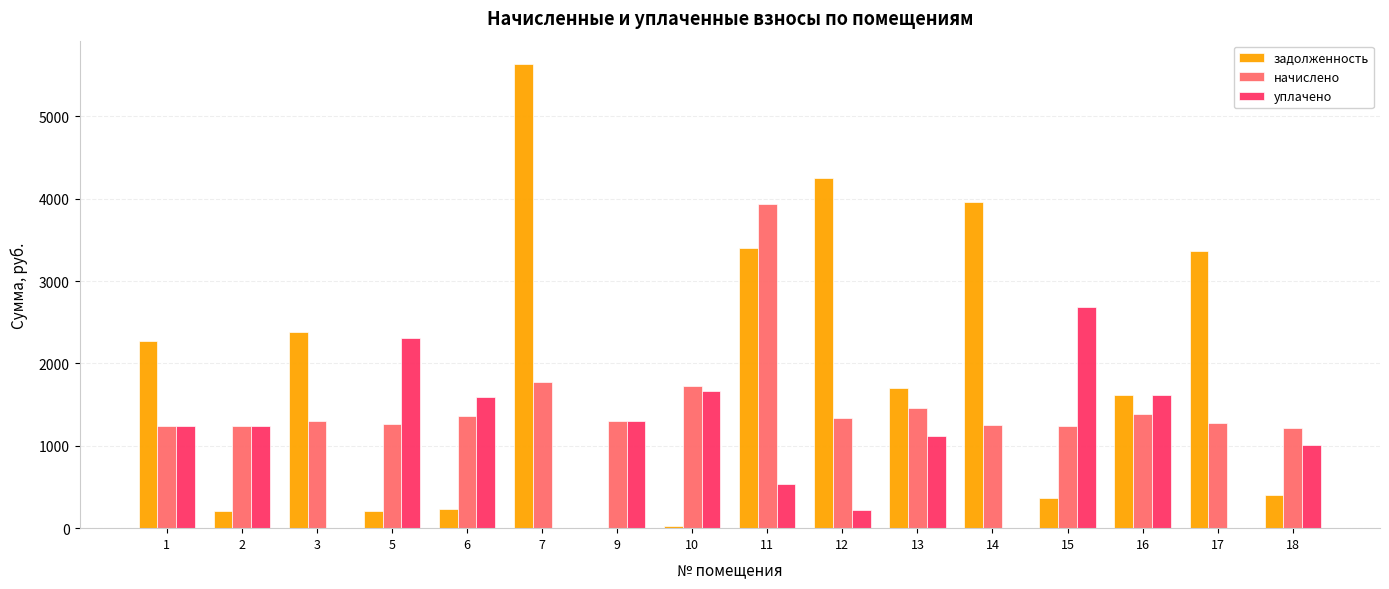

What is the sum of all уплачено values?

16547.6